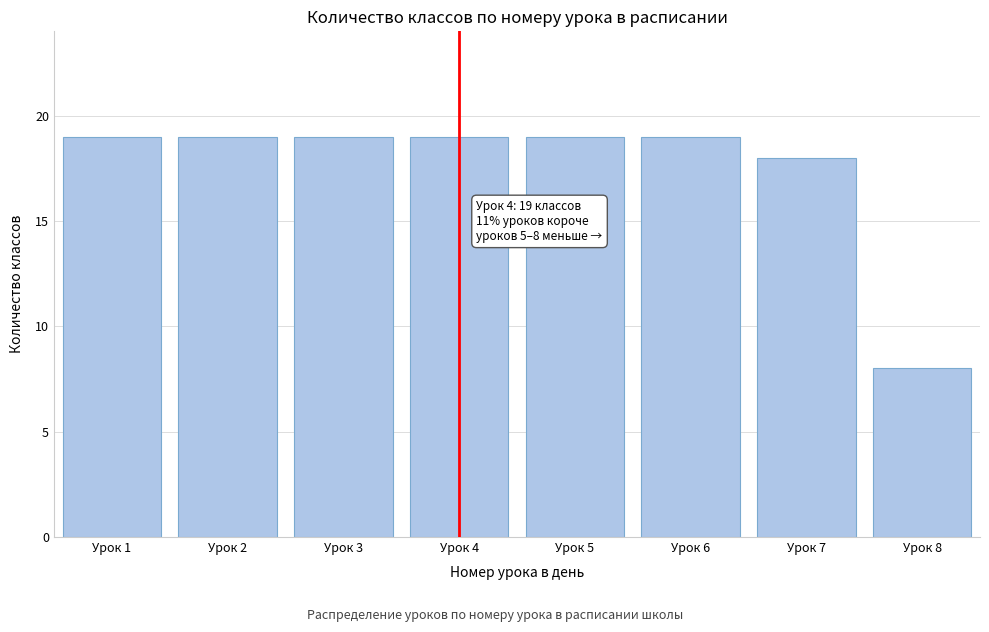

Reading right to left, what are all the values shown in this chart?

Урок 8=8	Урок 7=18	Урок 6=19	Урок 5=19	Урок 4=19	Урок 3=19	Урок 2=19	Урок 1=19